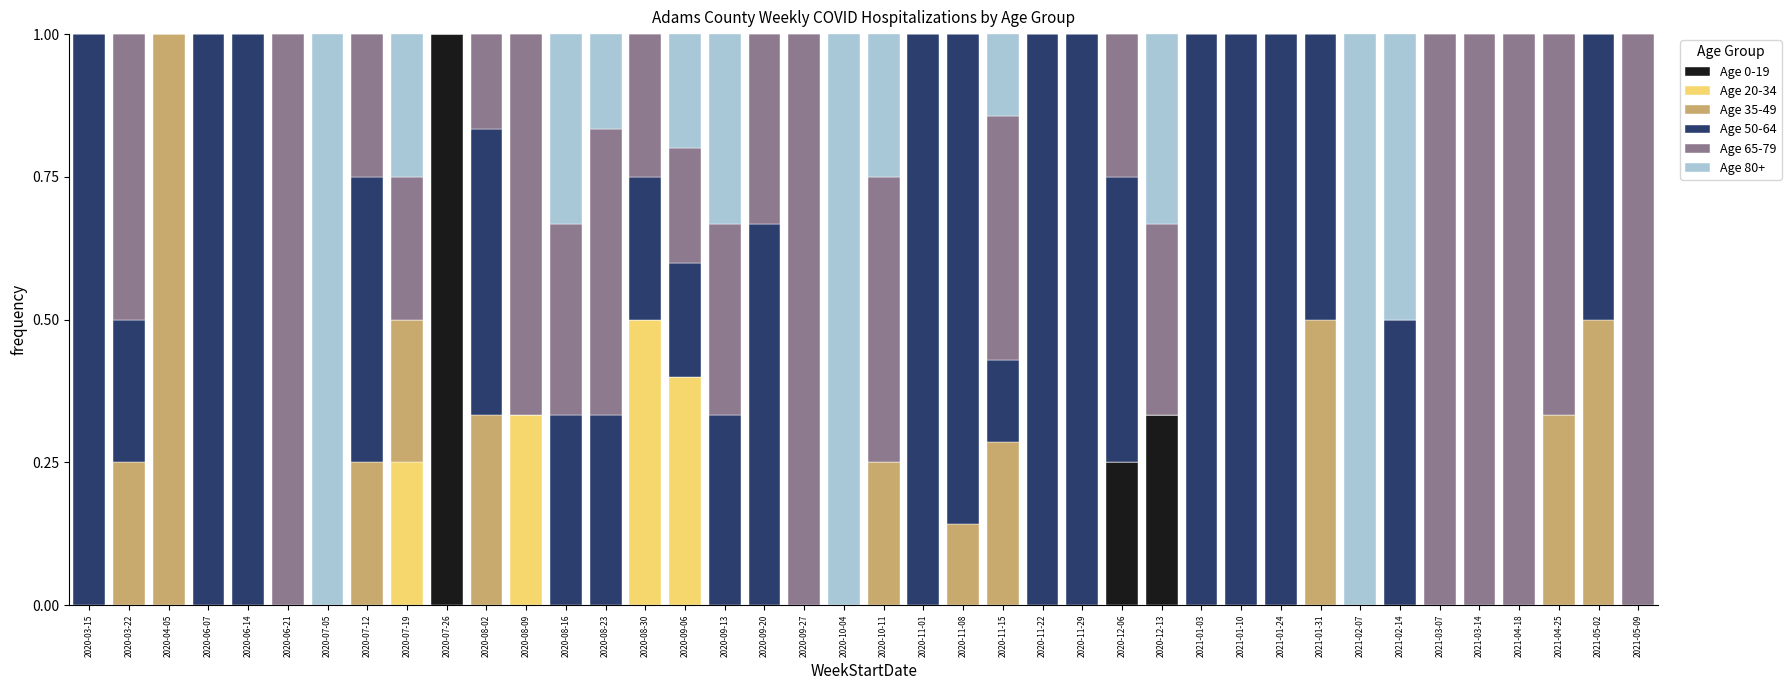

Which category has the highest value in the Age 0-19 series?

2020-07-26